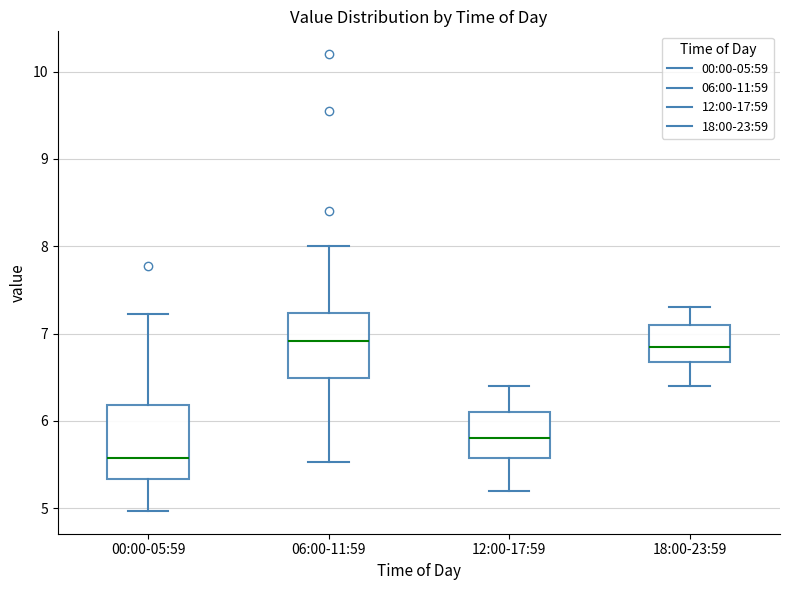

Reading left to right, read every box against the y-axis: the position of its median line, the range the box covers, and the ends of its whiskers. The values are not printed on the chart, so give them approximately, as read against the axis.

00:00-05:59: median 5.6, box 5.3 to 6.2, whiskers 5.0 to 7.2
06:00-11:59: median 6.9, box 6.5 to 7.2, whiskers 5.5 to 8.0
12:00-17:59: median 5.8, box 5.6 to 6.1, whiskers 5.2 to 6.4
18:00-23:59: median 6.9, box 6.7 to 7.1, whiskers 6.4 to 7.3